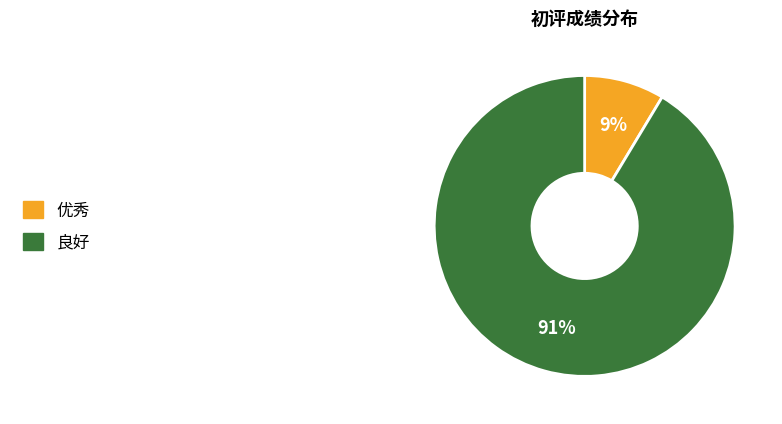

Rank the categories by value from lowest to highest.

优秀, 良好